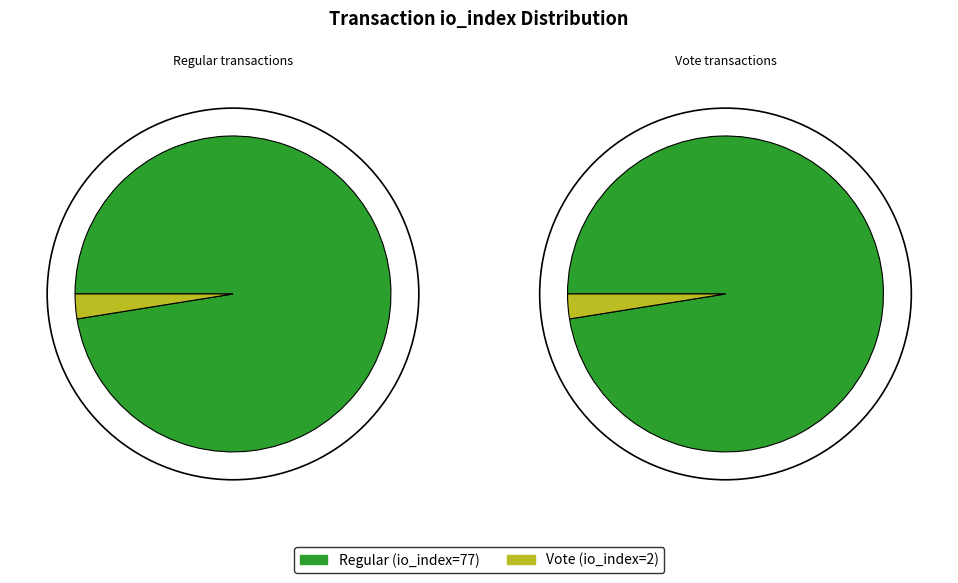

What percentage is the tx_type: Regular (io_index=77) slice, to the nearest percent?

97%